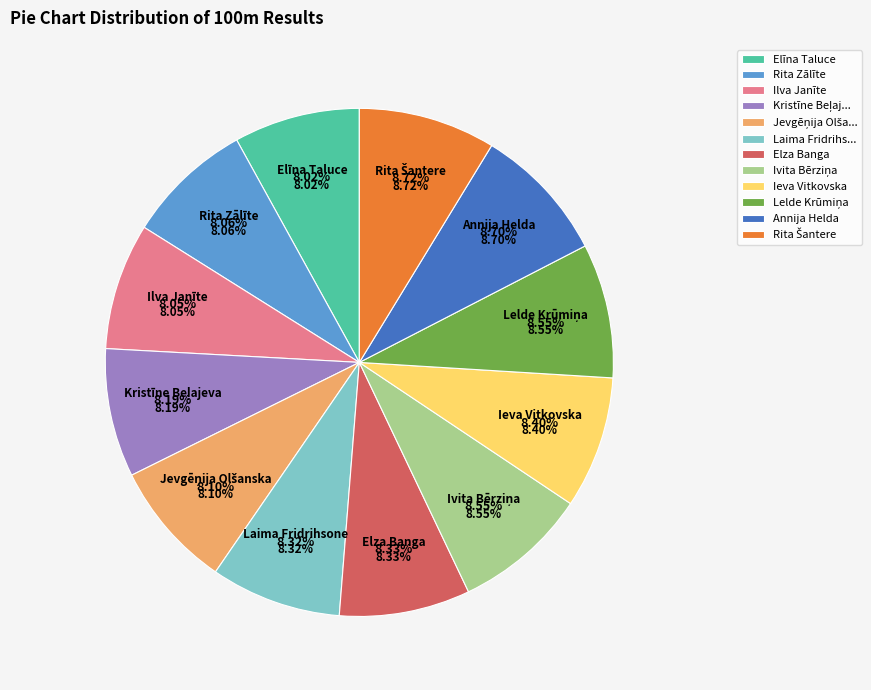

To the nearest percent, what is the difference between the largest and smallest slice percentages?

1%